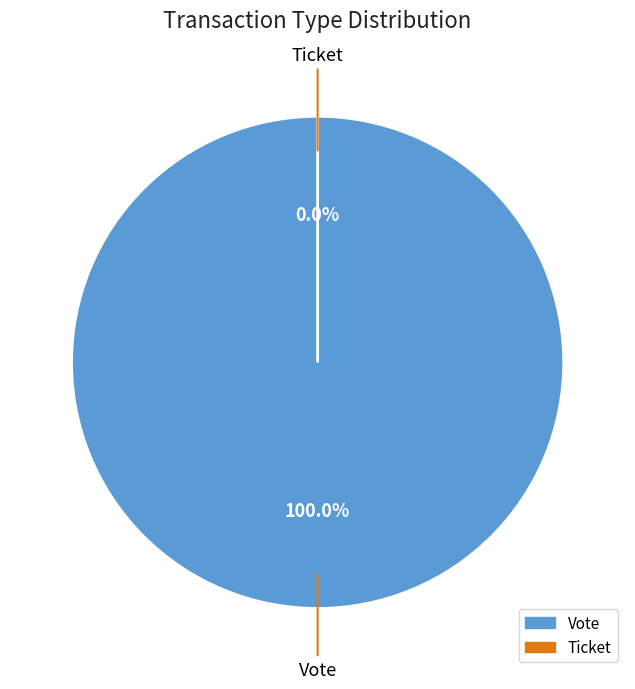

Which slice is the largest?

Vote